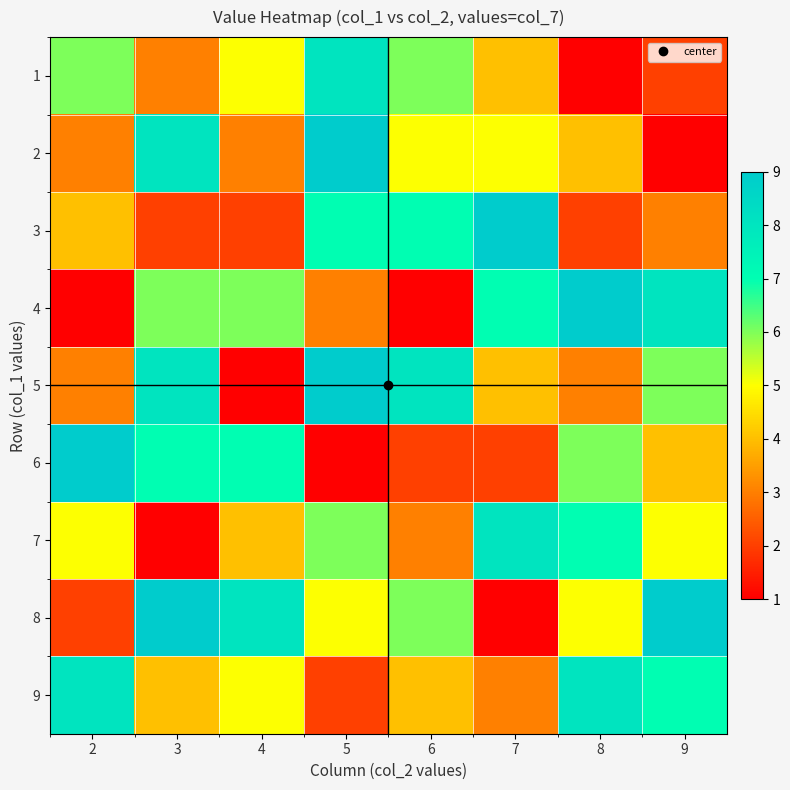

How many series are shown in this chart?

9